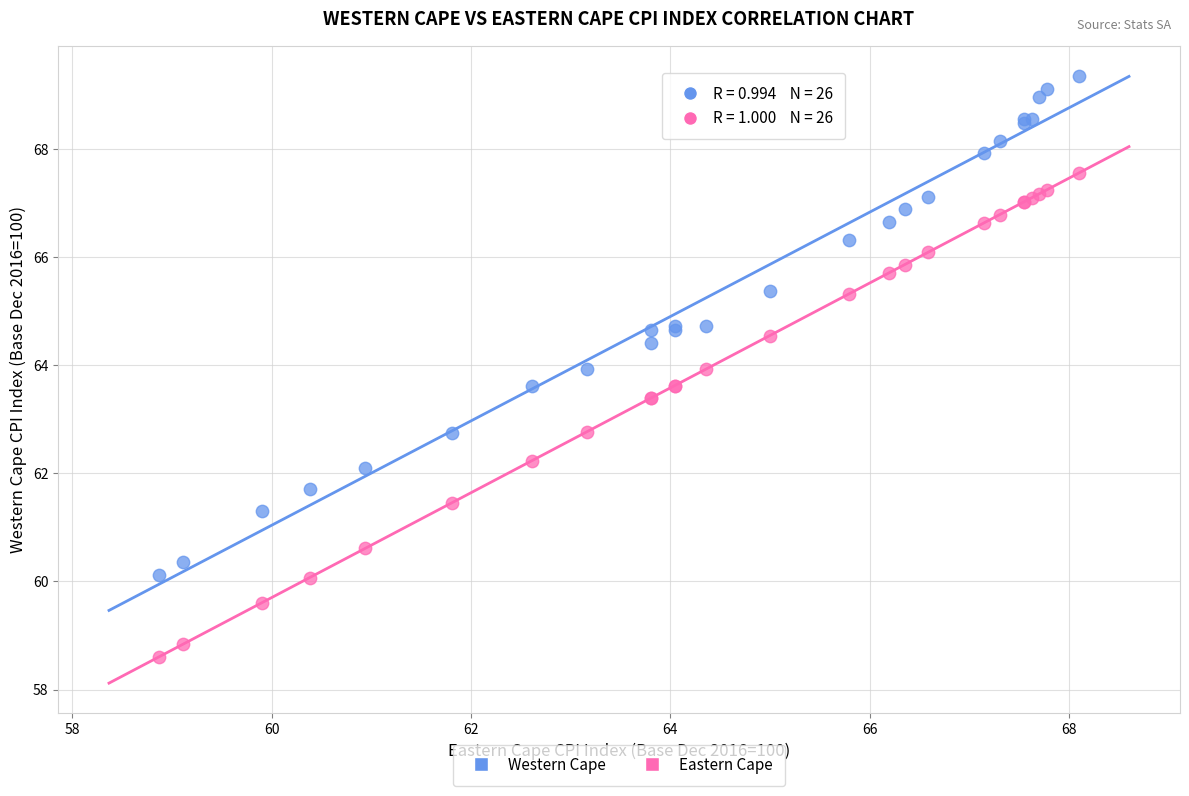

Which series has the largest Y range (max minus min)?

Western Cape